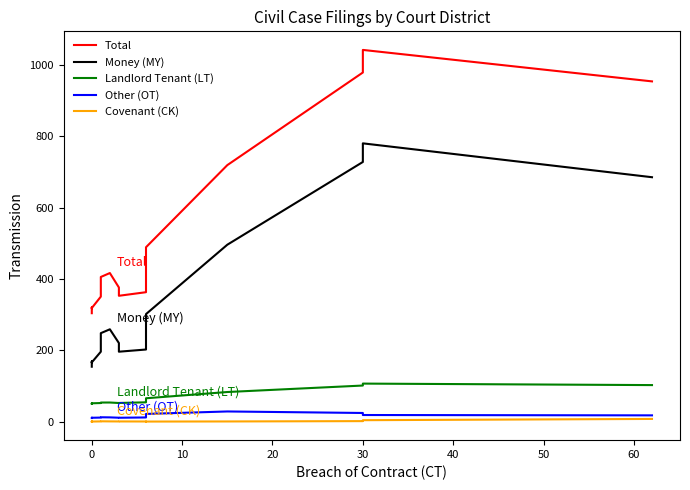

True or false: Total and Other (OT) intersect in this chart.

False